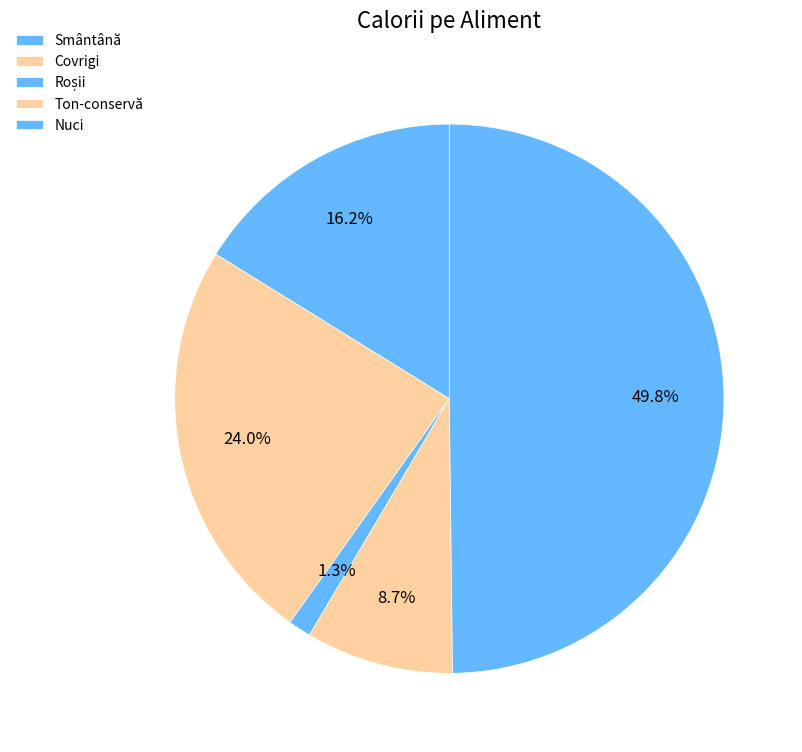

How many segments does this pie chart have?

5